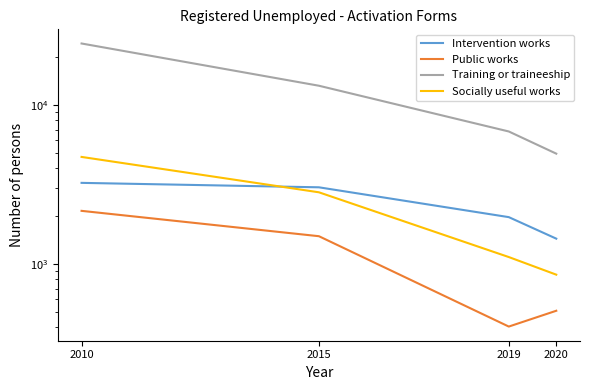

How many data points does each series have?

4